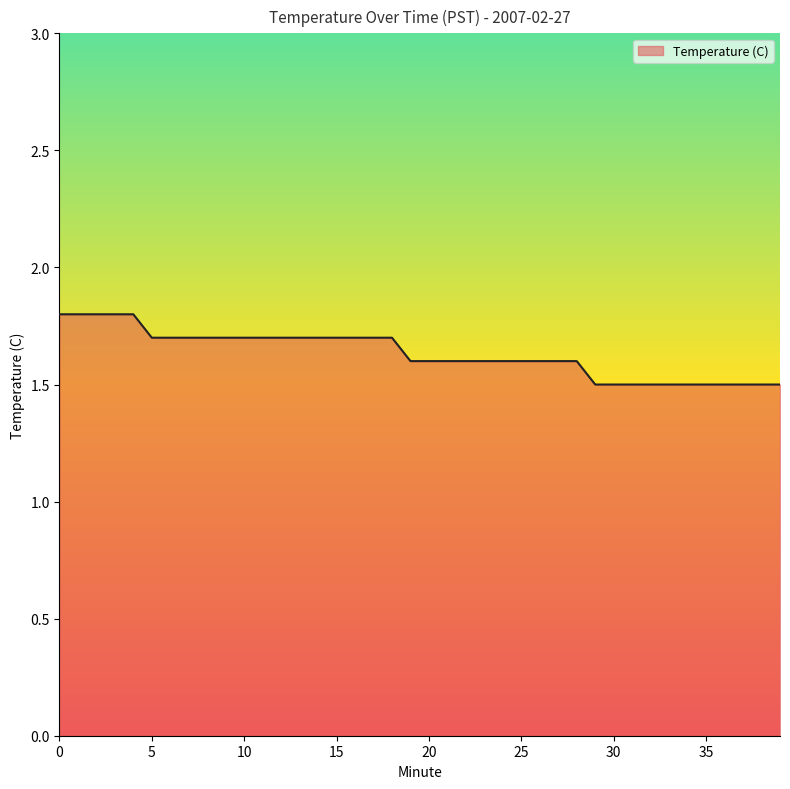

How many lines are shown in the chart?

1